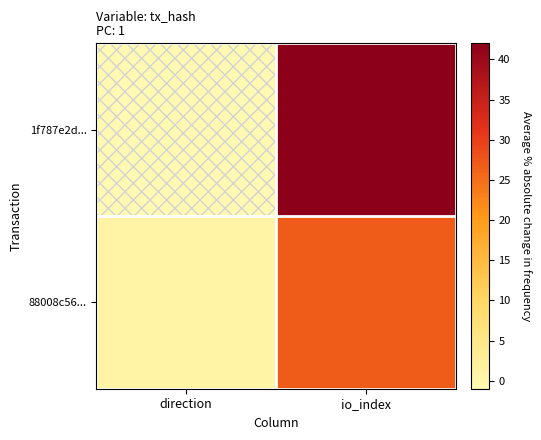

List the series in order of their overall mean, lowest first.

88008c56..., 1f787e2d...